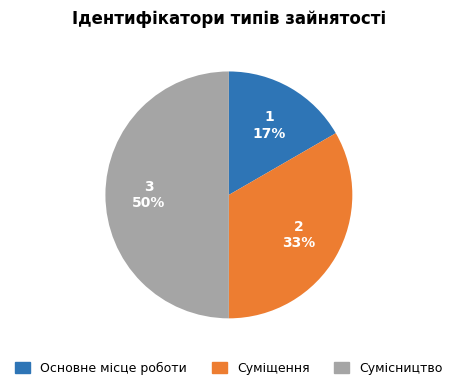

How many slices are in this pie chart?

3